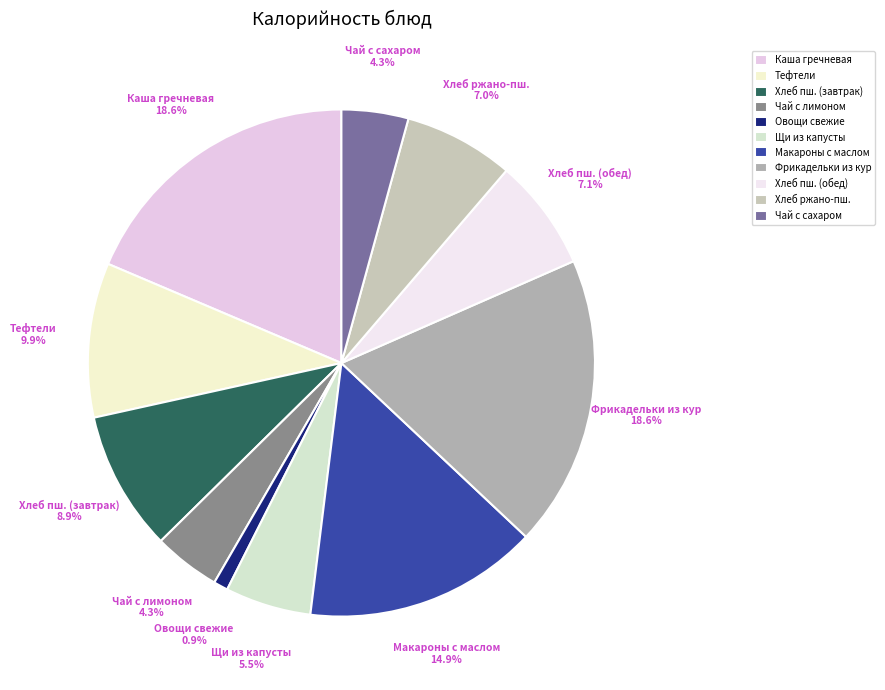

What percentage is NOT represented by Чай с сахаром?

95.7%